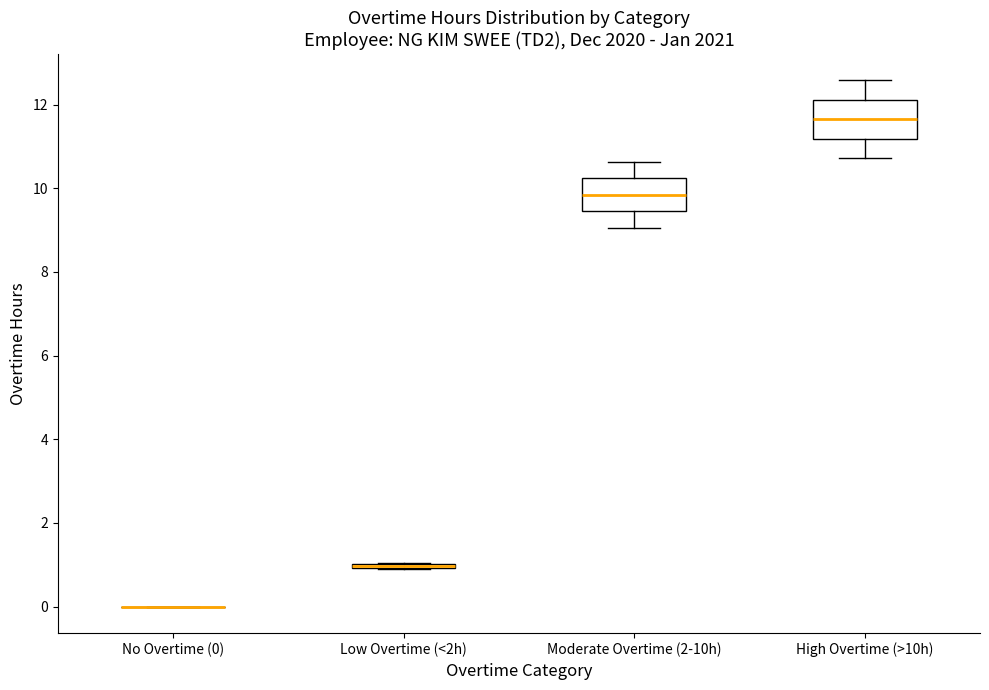

Reading left to right, read every box against the y-axis: the position of its median line, the range the box covers, and the ends of its whiskers. The values are not printed on the chart, so give them approximately, as read against the axis.

No Overtime (0): box collapsed to a line at 0.0, whiskers 0.0 to 0.0
Low Overtime (<2h): box collapsed to a line at 1.0, whiskers 0.8 to 1.0
Moderate Overtime (2-10h): median 9.8, box 9.4 to 10.2, whiskers 9.0 to 10.6
High Overtime (>10h): median 11.6, box 11.2 to 12.2, whiskers 10.8 to 12.6